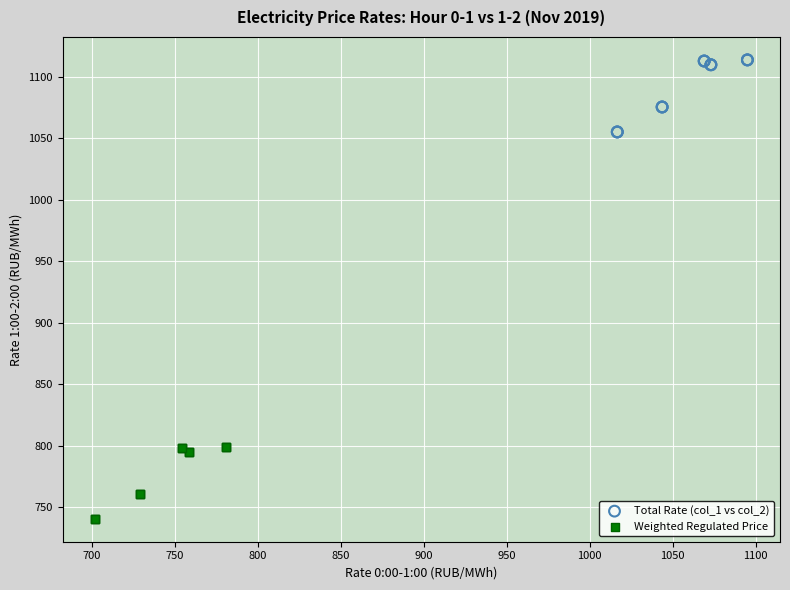

Which series has the widest spread of Y values?

Weighted Regulated Price